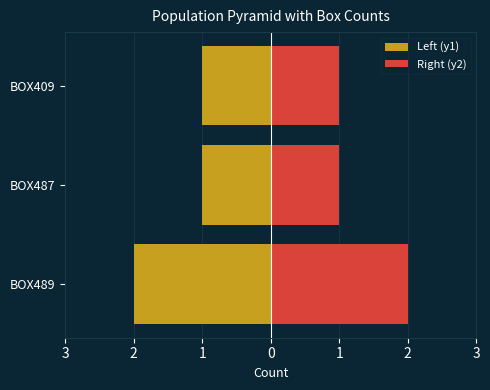

What is the greatest value displayed?

2